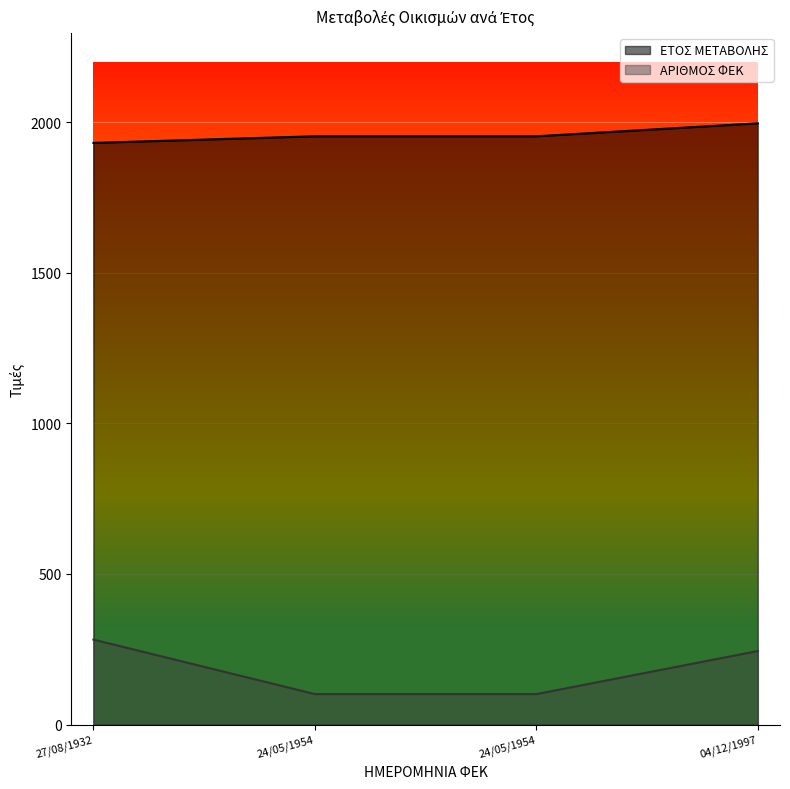

At which category is the sum across all series the highest?

04/12/1997